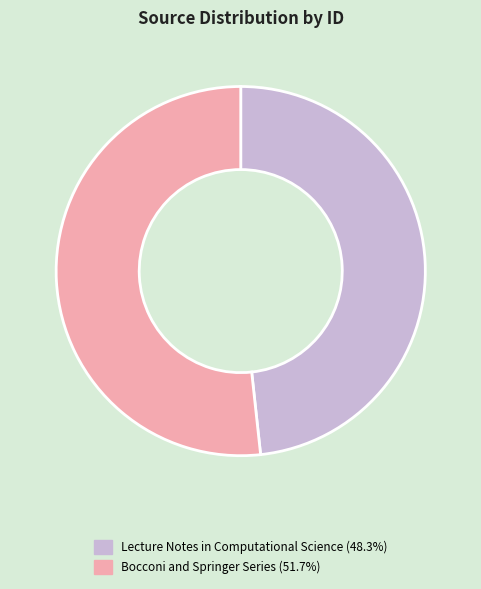

Is the sum of Lecture Notes in Computational Science (48.3%) and Bocconi and Springer Series (51.7%) greater than half?

Yes